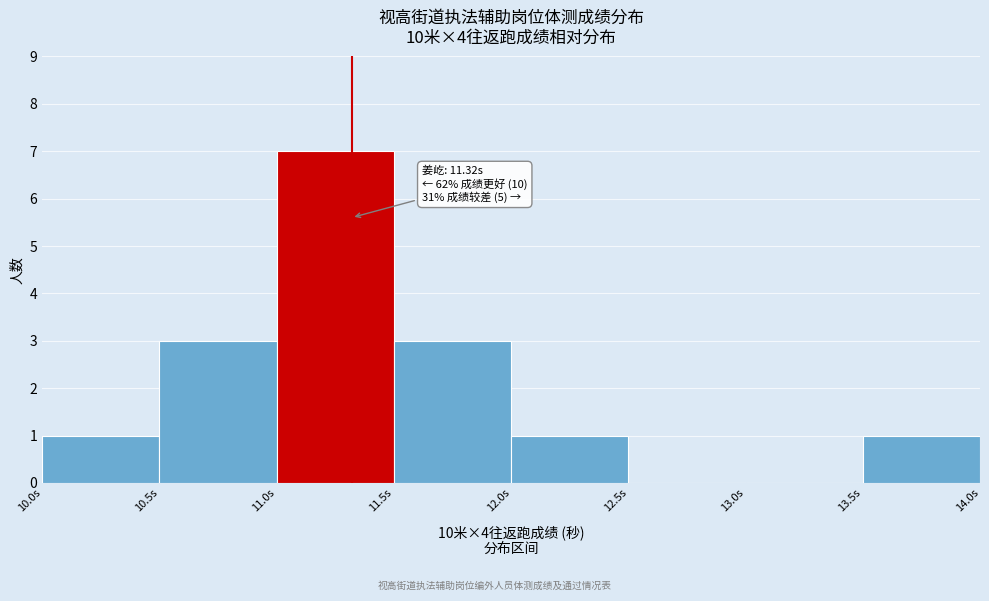

Which range on the x-axis has the tallest bar?

11.0 to 11.5